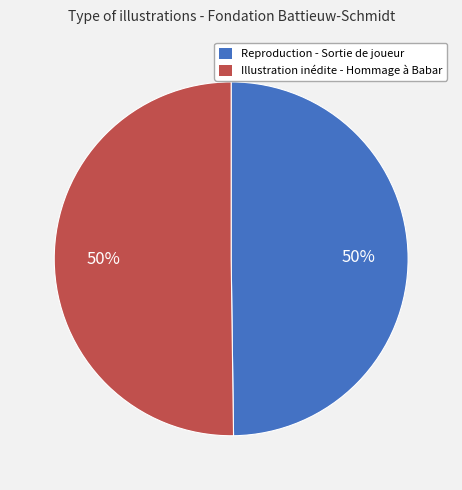

The Illustration inédite - Hommage à Babar slice represents 58% of the pie. True or false?

False